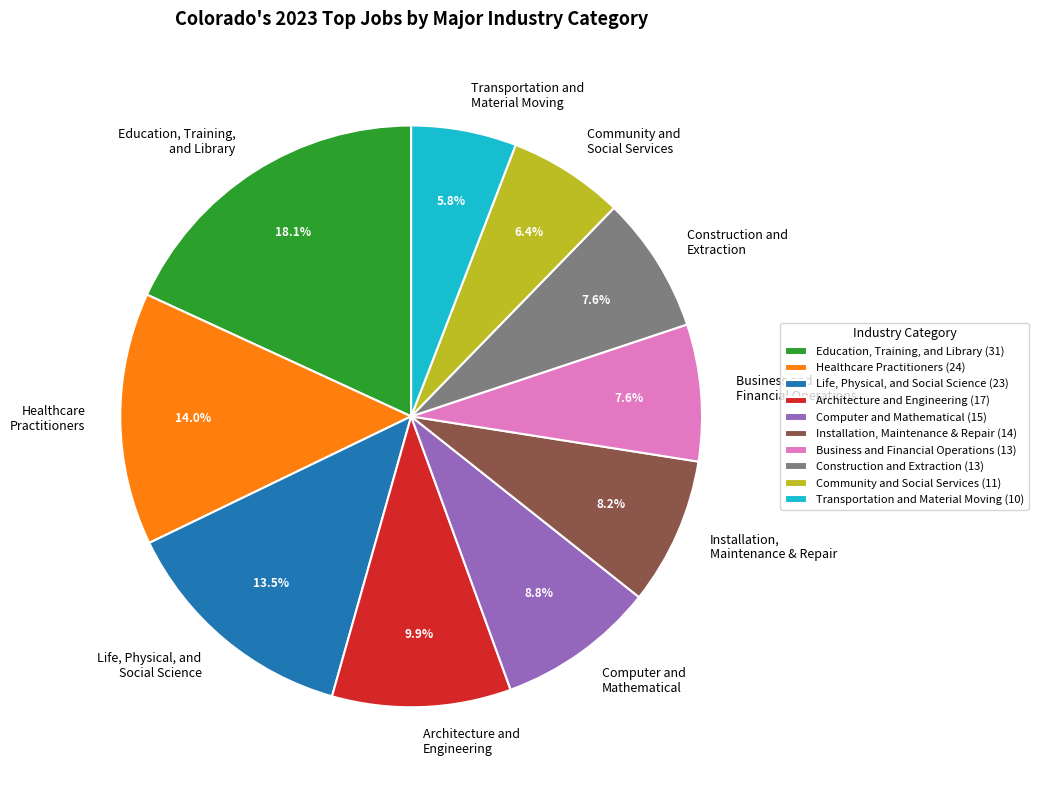

Does Computer and Mathematical represent more than half of the total?

No